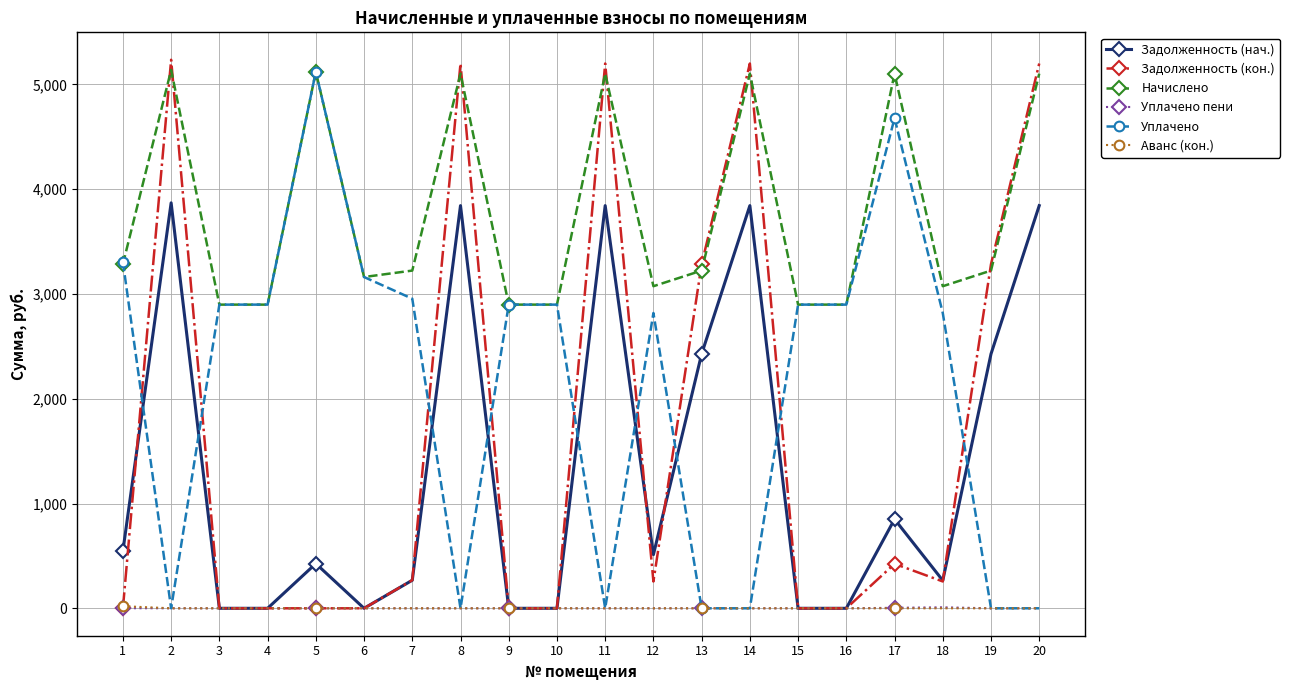

What is the difference between the second highest and minimum values in the Уплачено series?

4678.9